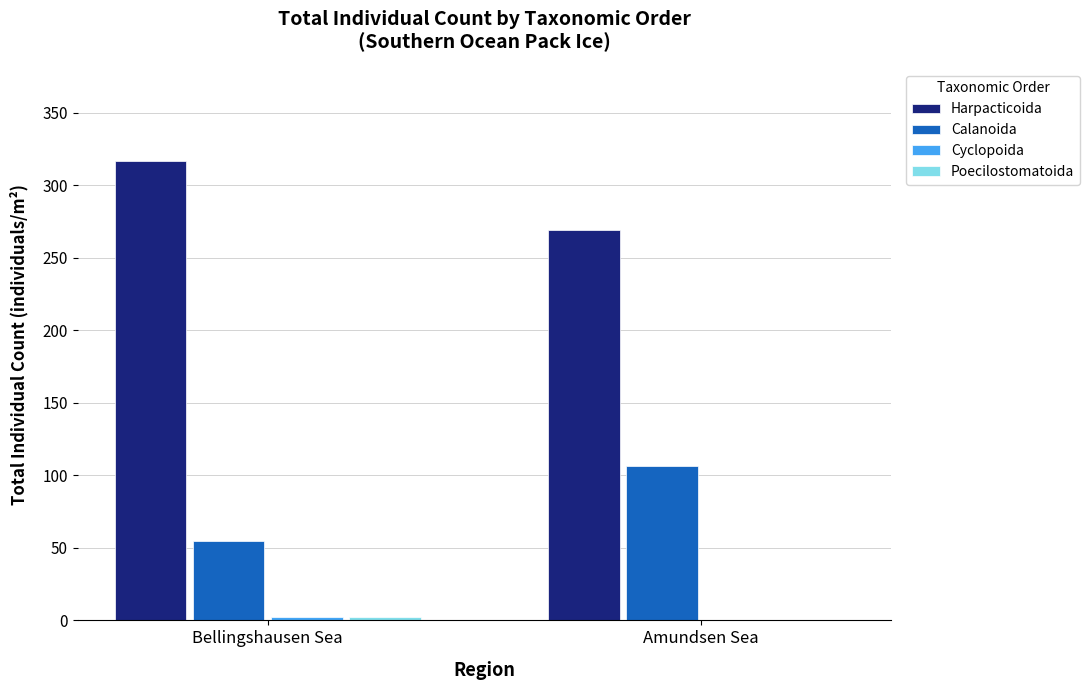

Which series has the largest total across all categories?

Harpacticoida